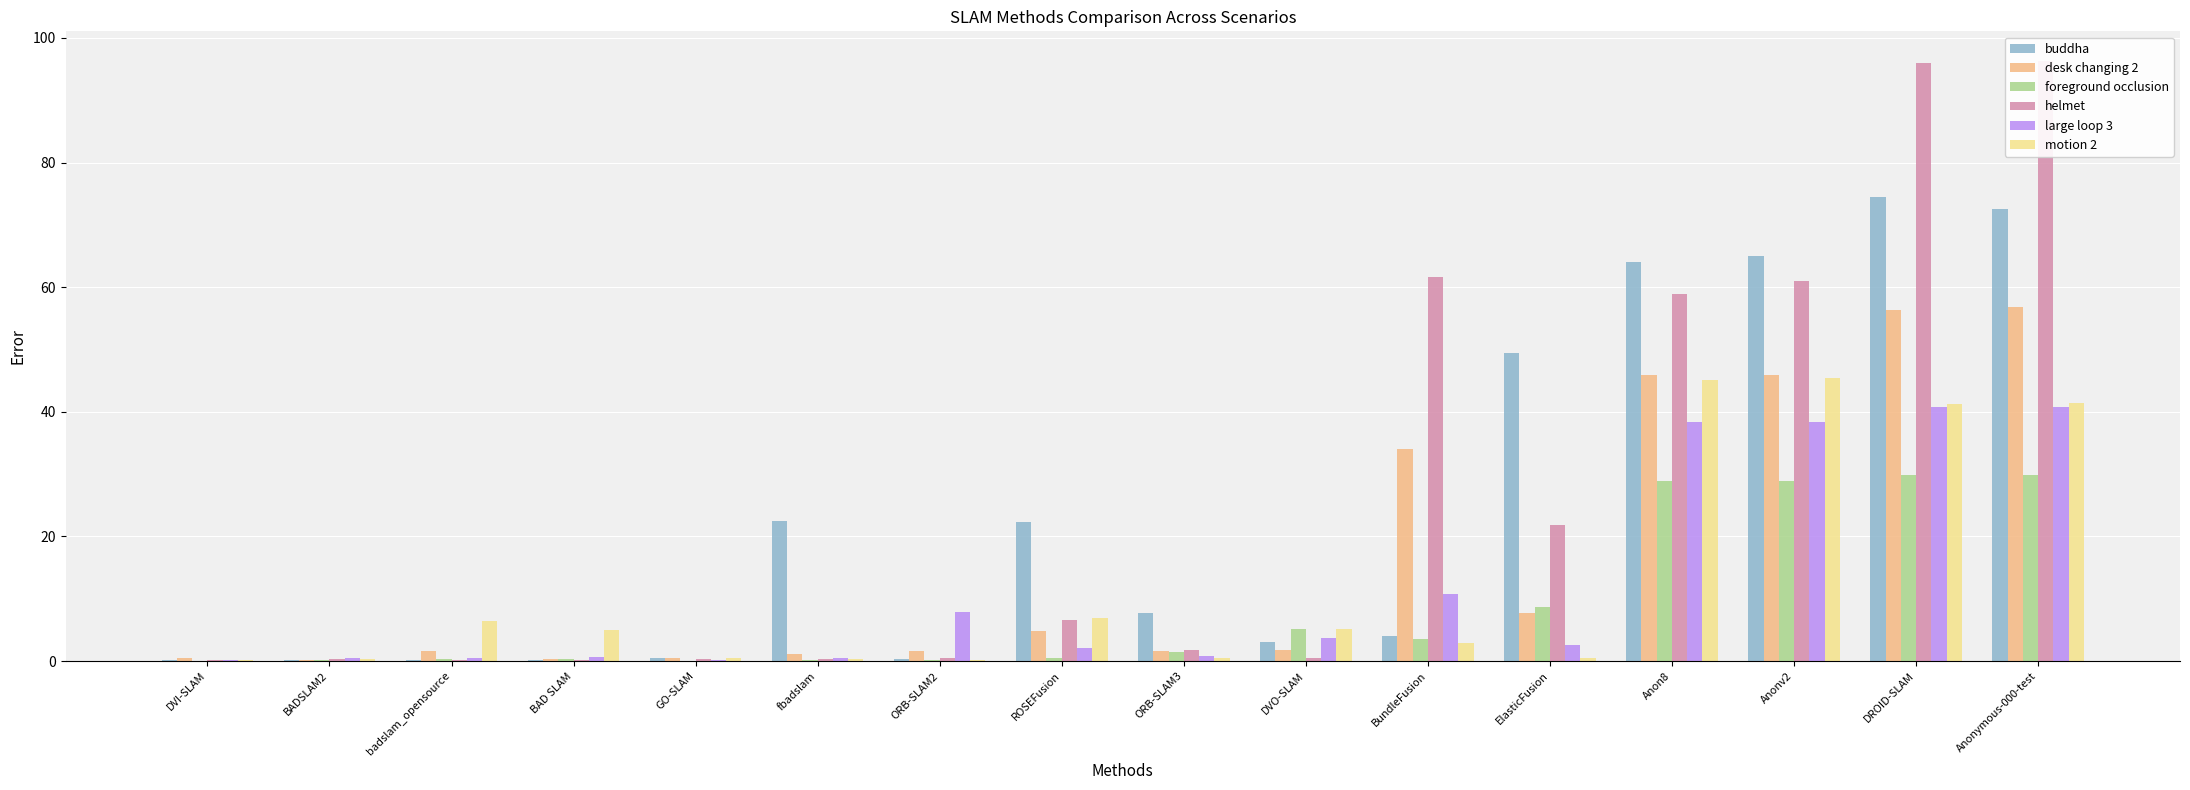

At which category is the sum across all series the highest?

DROID-SLAM